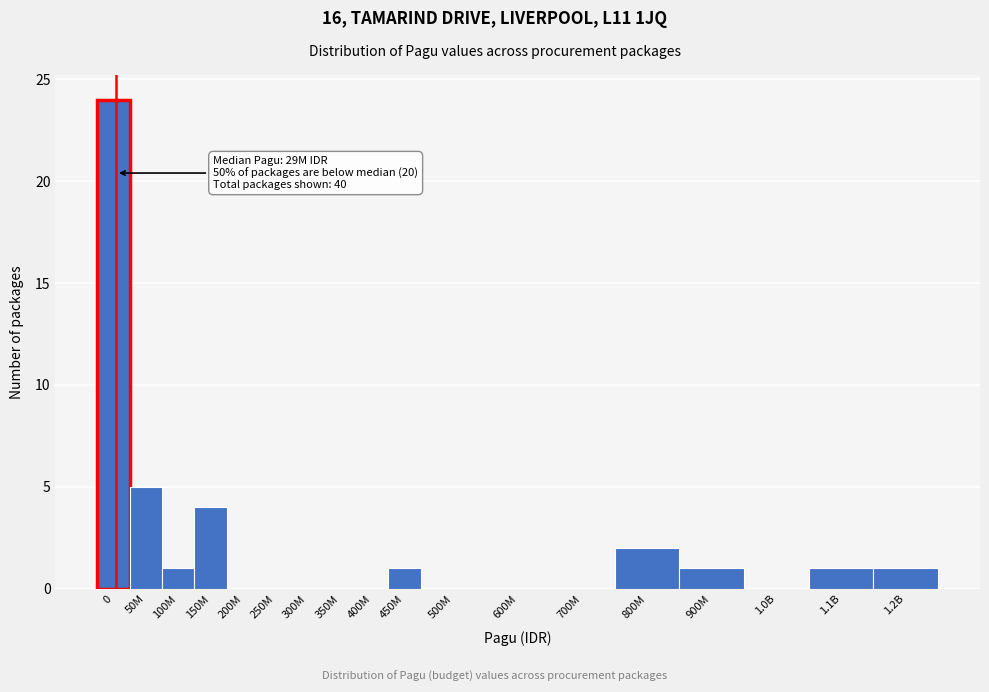

Reading left to right, list all the values displayed in this chart.

0=24	50M=5	100M=1	150M=4	200M=0	250M=0	300M=0	350M=0	400M=0	450M=1	500M=0	600M=0	700M=0	800M=2	900M=1	1.0B=0	1.1B=1	1.2B=1